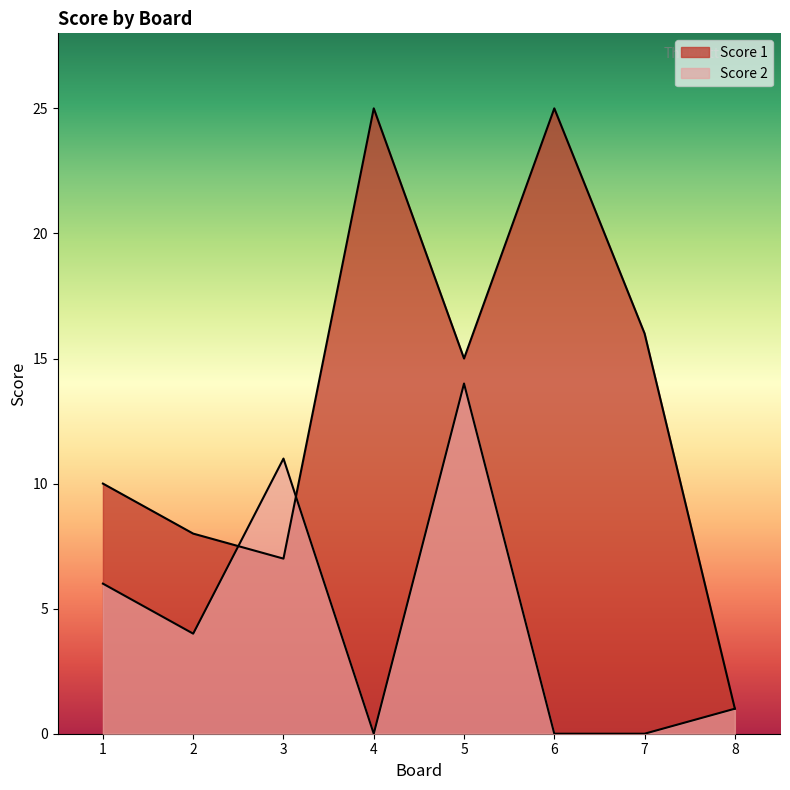

Read the Score 1 value at 3.

7